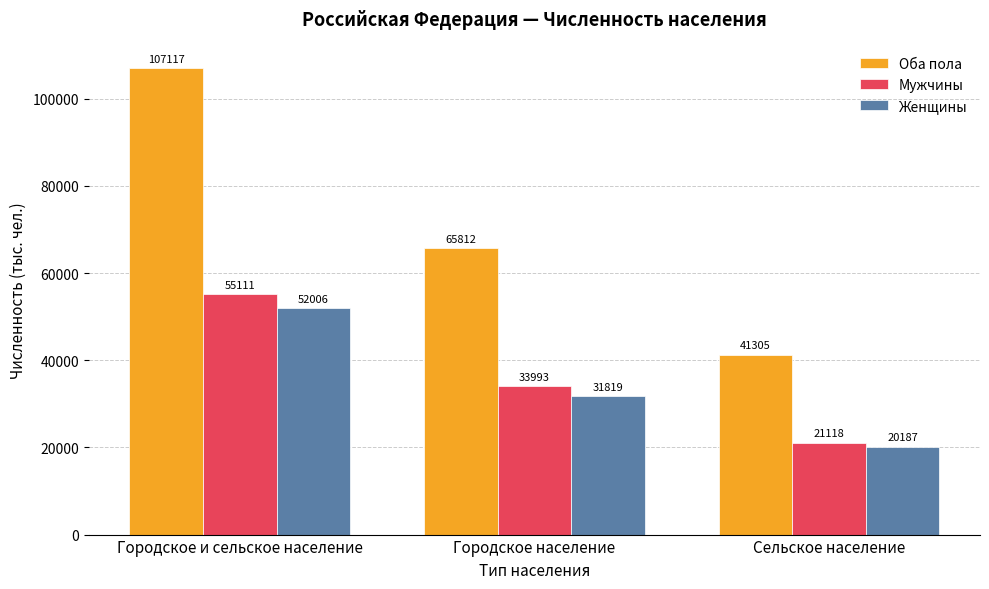

Does the chart contain stacked bars?

No